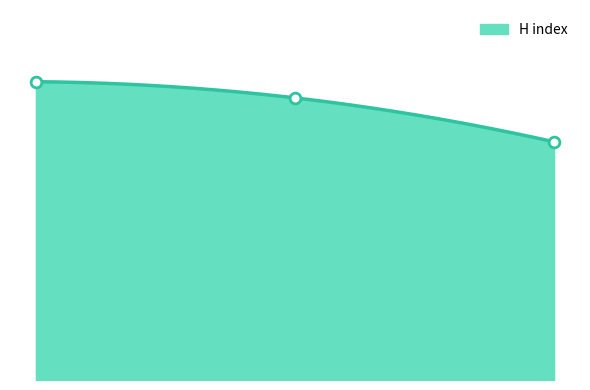

What is the change in value from 2 to 3?

-19